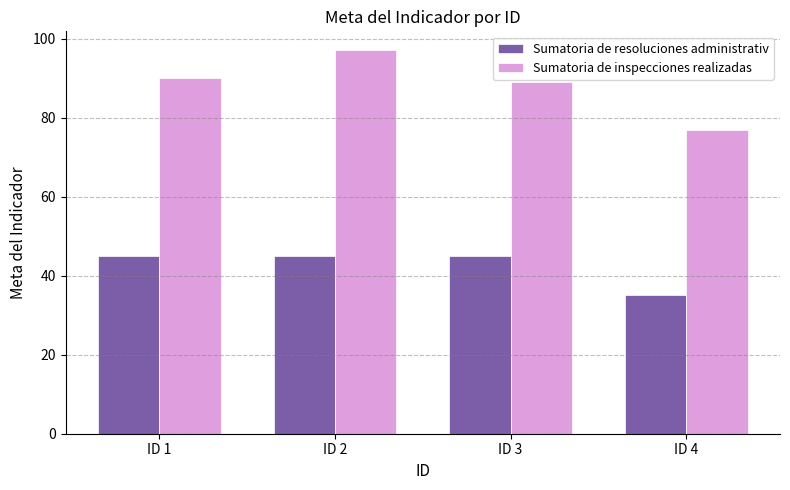

List the labels in order of Sumatoria de inspecciones realizadas value, largest first.

ID 2, ID 1, ID 3, ID 4